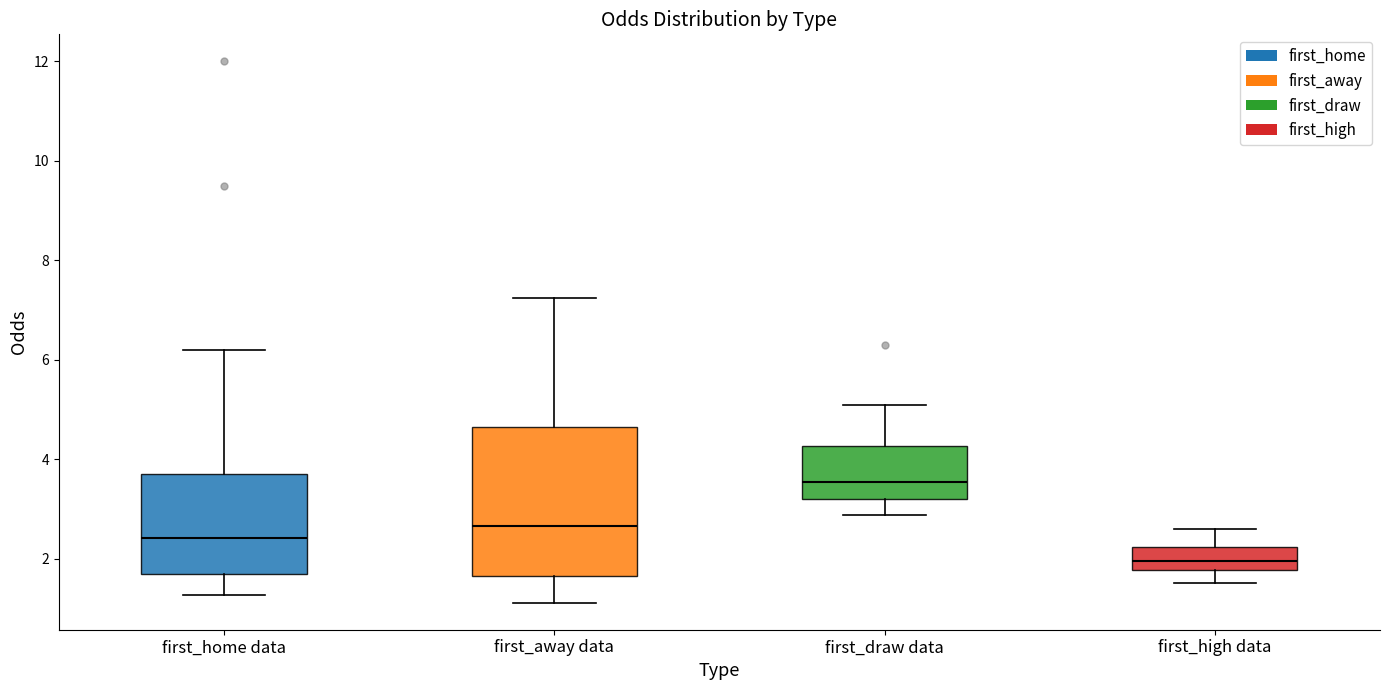

Reading left to right, transcribe this box plot: for each box, give where its median line is, the range the box spans, and where its two whiskers end, as read against the y-axis. The values are not printed on the chart, so give them approximately, as read against the axis.

first_home data: median 2.4, box 1.8 to 3.8, whiskers 1.2 to 6.2
first_away data: median 2.6, box 1.6 to 4.6, whiskers 1.2 to 7.2
first_draw data: median 3.6, box 3.2 to 4.2, whiskers 2.8 to 5.2
first_high data: median 2.0, box 1.8 to 2.2, whiskers 1.6 to 2.6